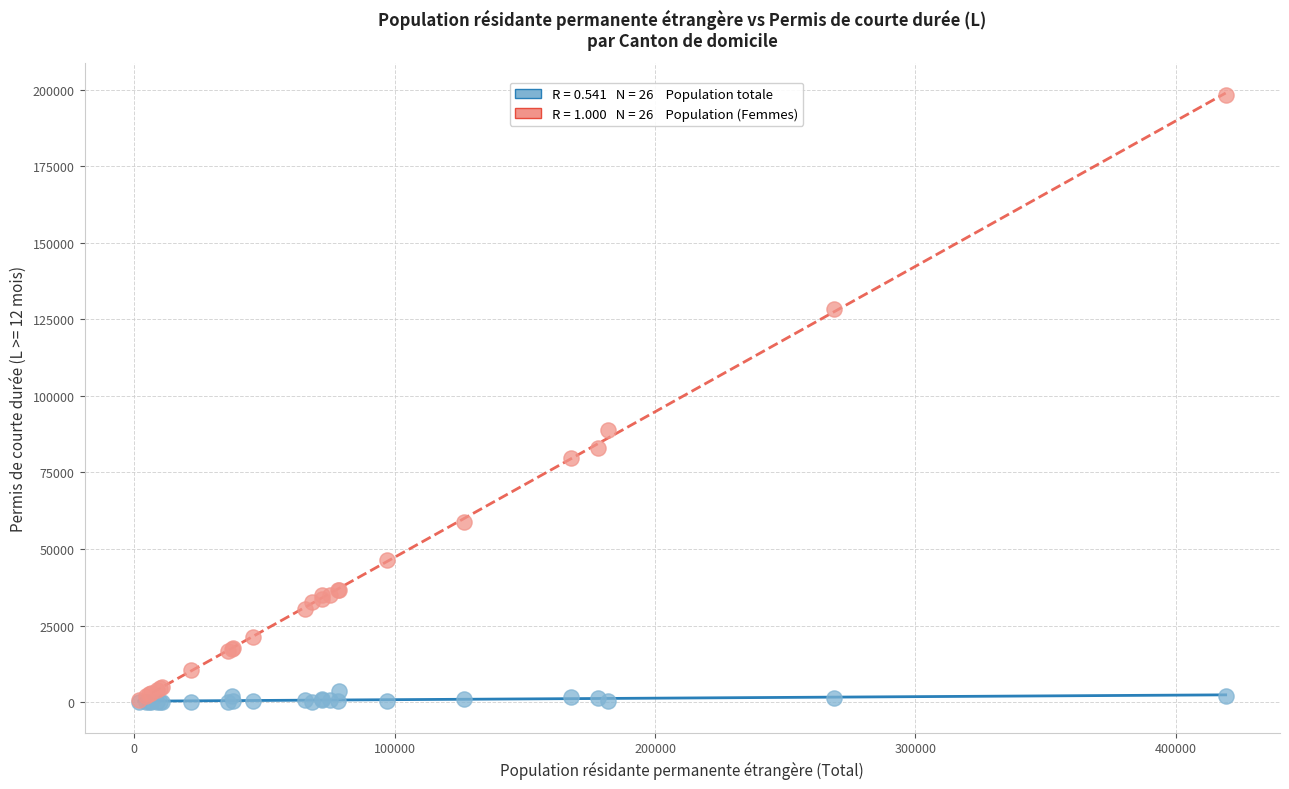

Across all series, what Y value is closest to 99068?

88943